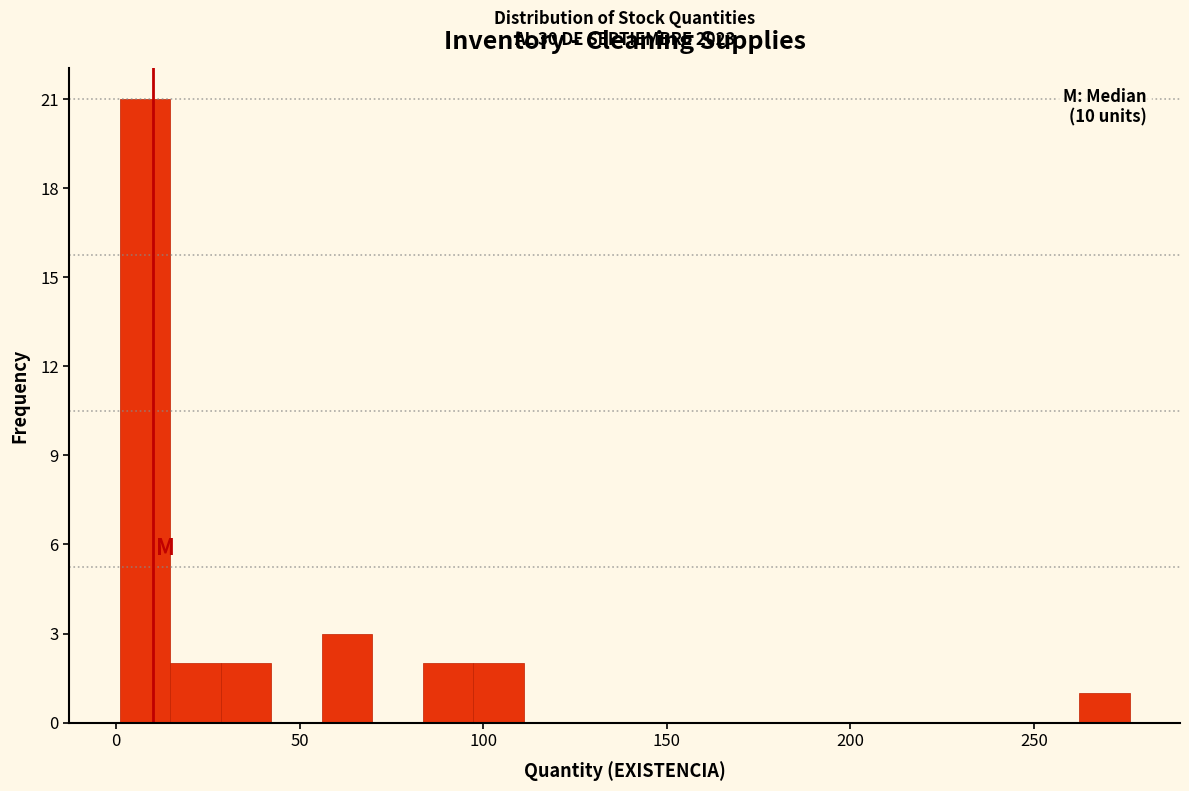

Read against the x-axis, roughly where is the centre of the tallest bar?

10